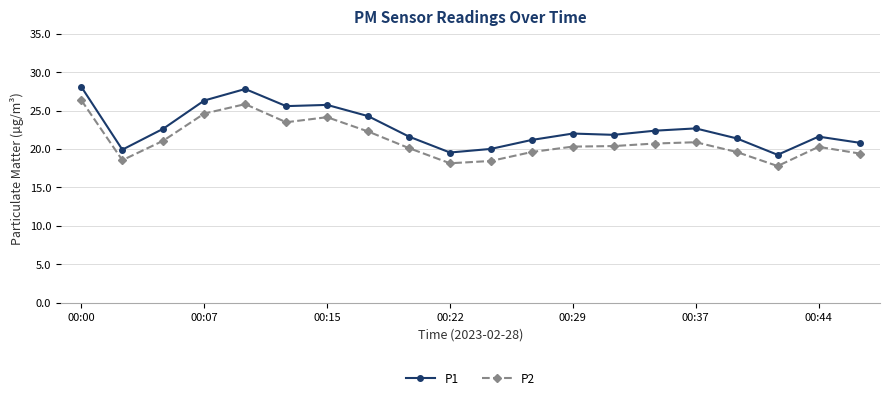

In P2, how many points are higher than both neighbors (excluding endpoints)?

4